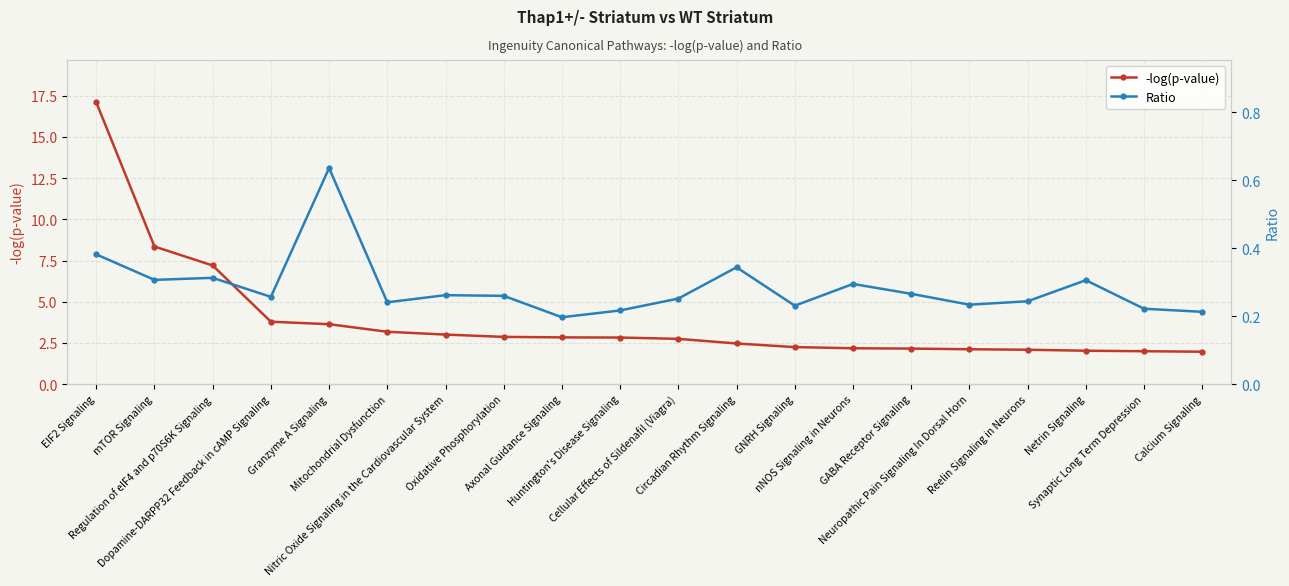

True or false: Ratio and -log(p-value) cross at least once.

False